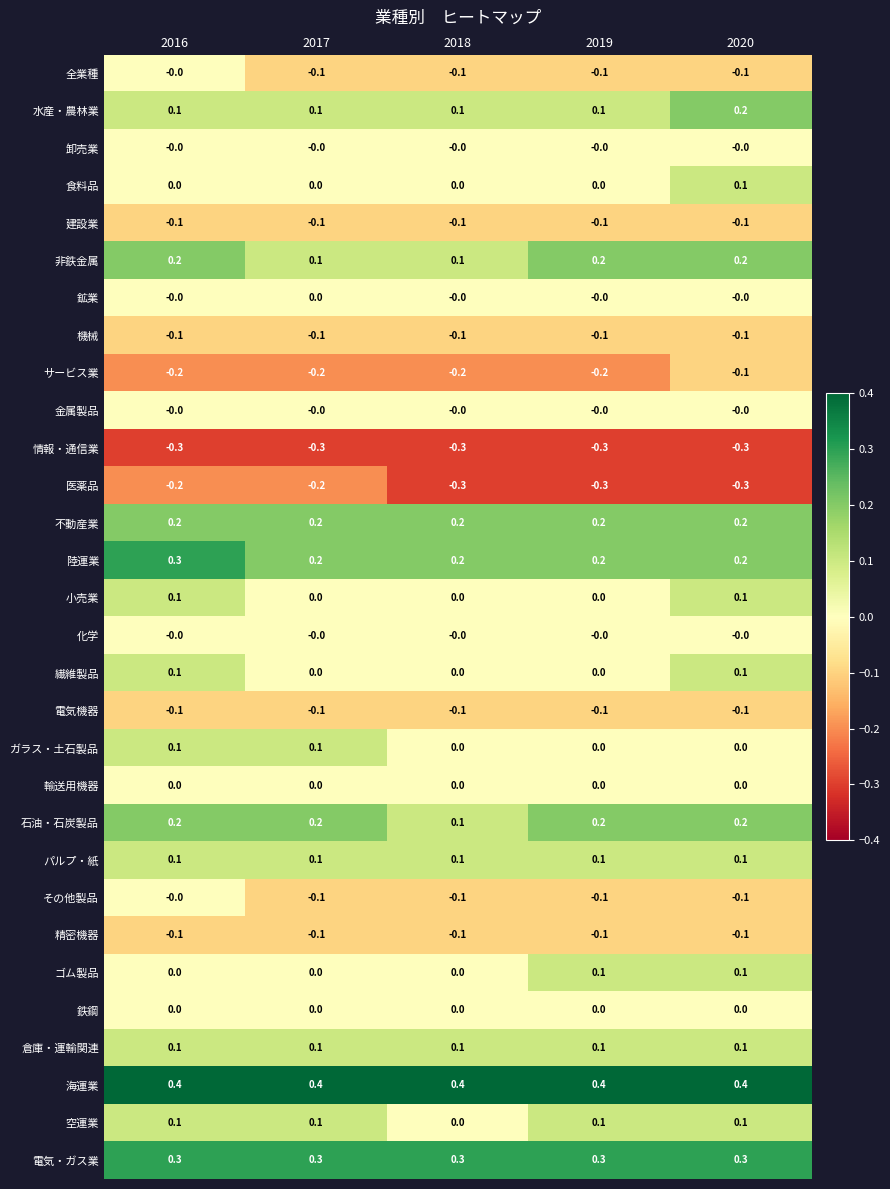

What is the average value of the 情報・通信業 series?

-0.3